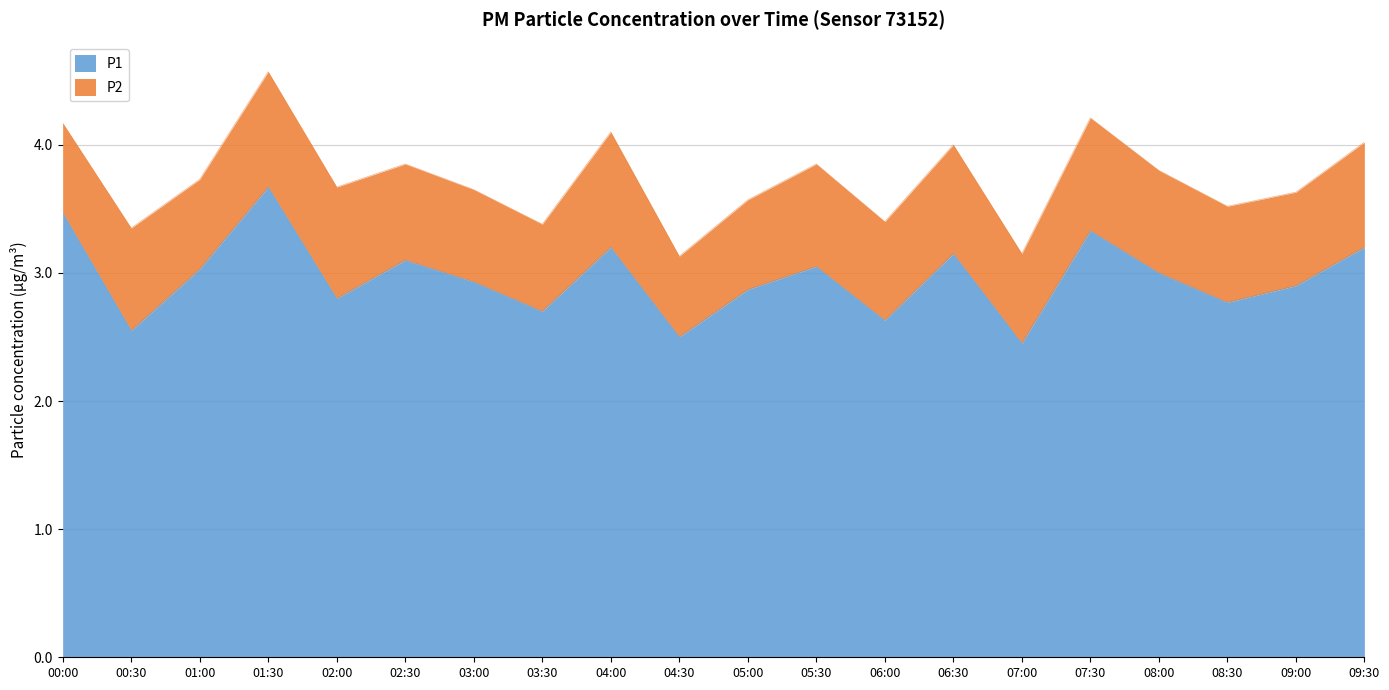

What is the minimum value shown in the chart?

2.5